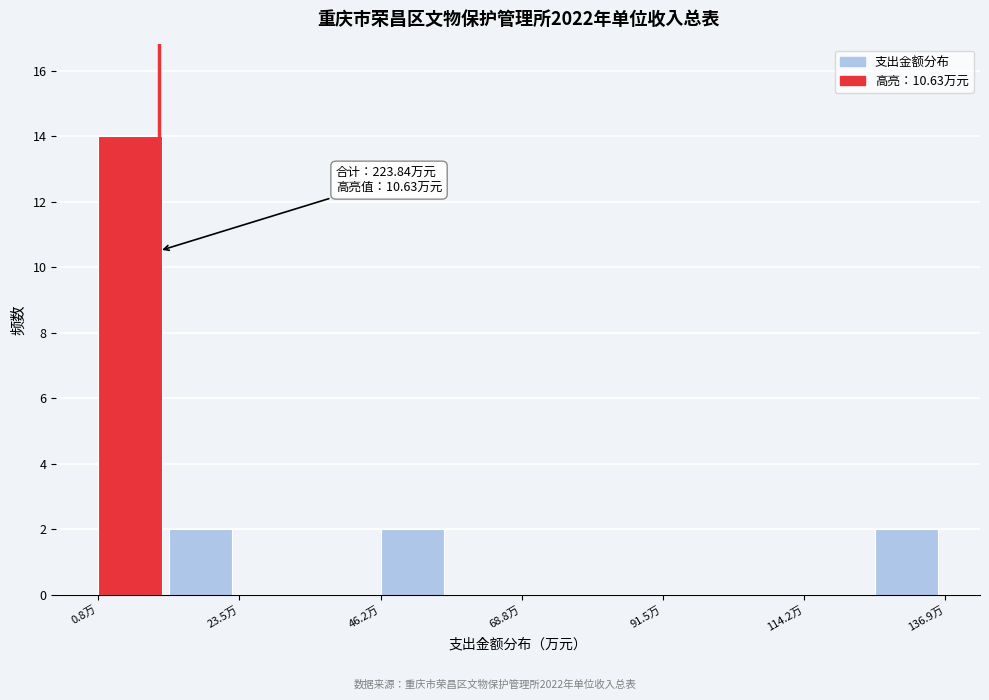

Read against the x-axis, roughly where is the centre of the tallest bar?

5